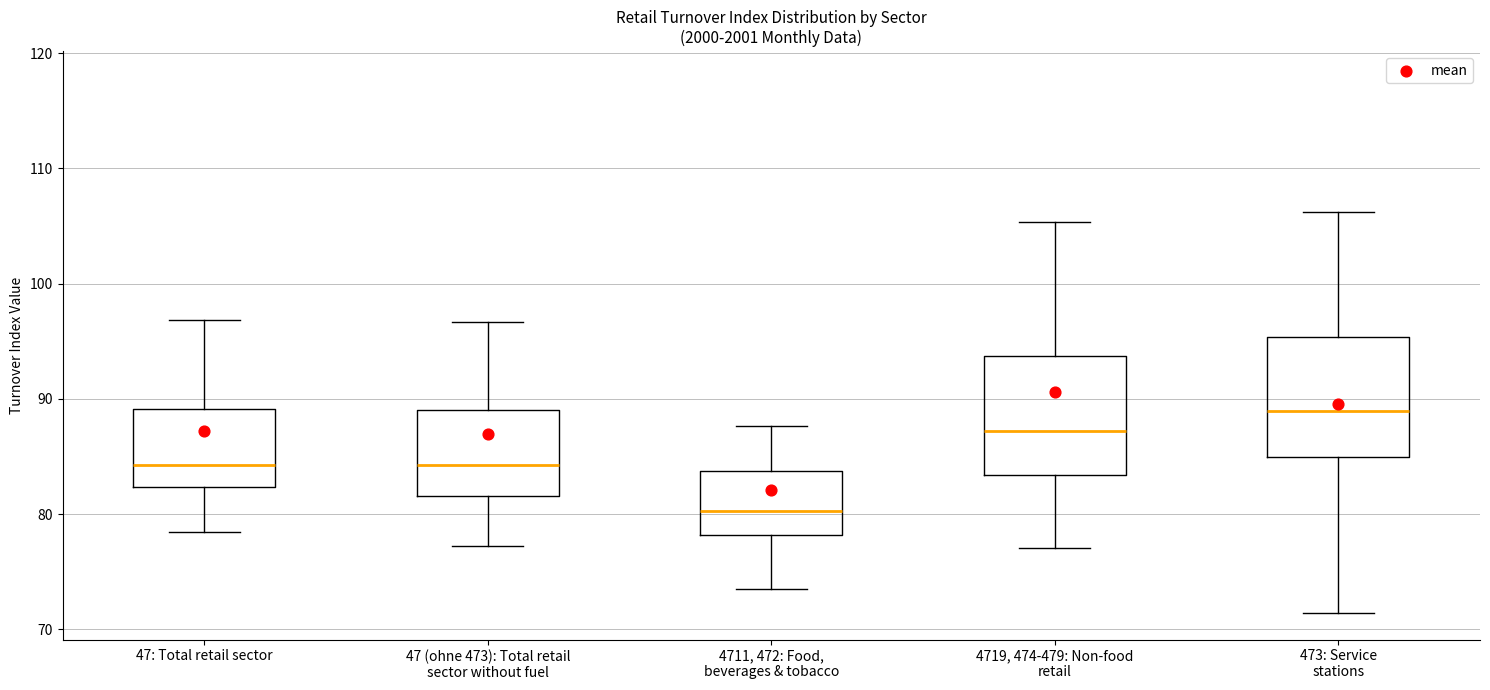

Reading left to right, transcribe this box plot: for each box, give where its median line is, the range the box spans, and where its two whiskers end, as read against the y-axis. The values are not printed on the chart, so give them approximately, as read against the axis.

47: Total retail sector: median 84, box 82 to 89, whiskers 78 to 97
47 (ohne 473): Total retail sector without fuel: median 84, box 82 to 89, whiskers 77 to 97
4711, 472: Food, beverages & tobacco: median 80, box 78 to 84, whiskers 73 to 88
4719, 474-479: Non-food retail: median 87, box 83 to 94, whiskers 77 to 105
473: Service stations: median 89, box 85 to 95, whiskers 71 to 106